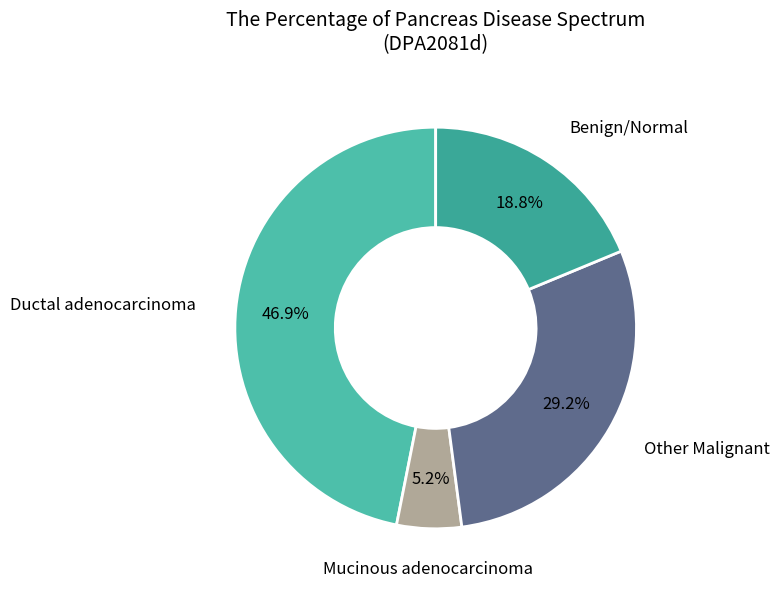

Is there any slice that represents more than half of the pie?

No